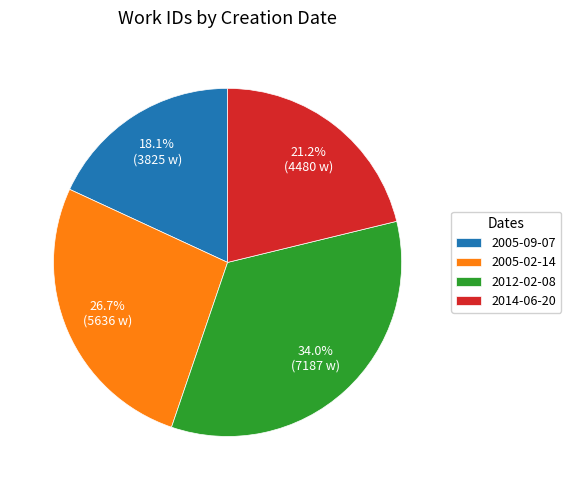

Is the sum of 2005-09-07 and 2005-02-14 greater than half?

No